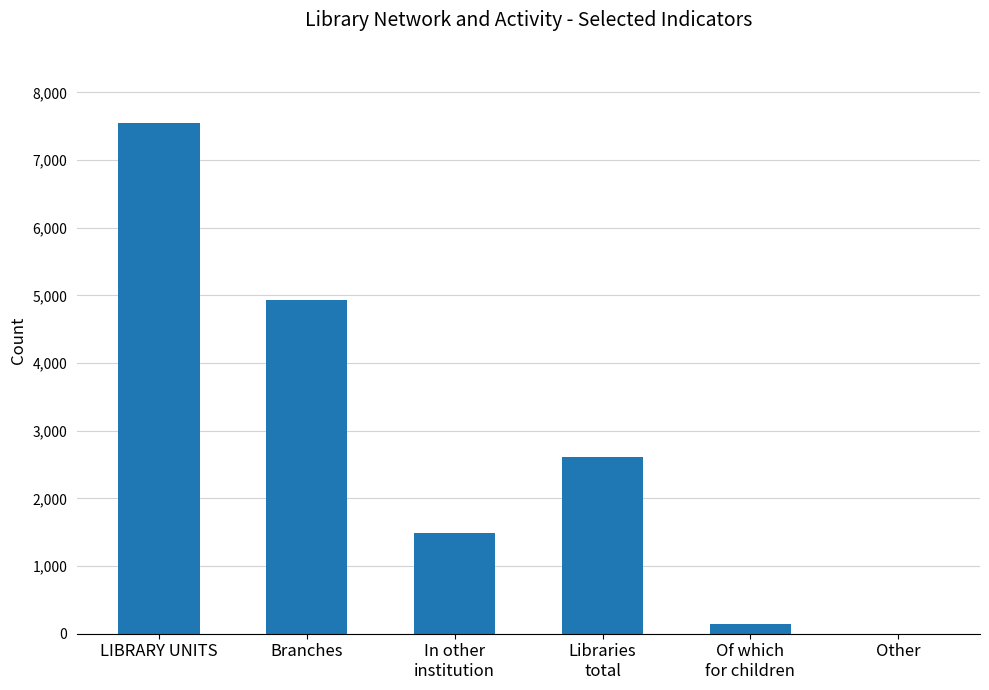

What value does the data have at Branches?

4925